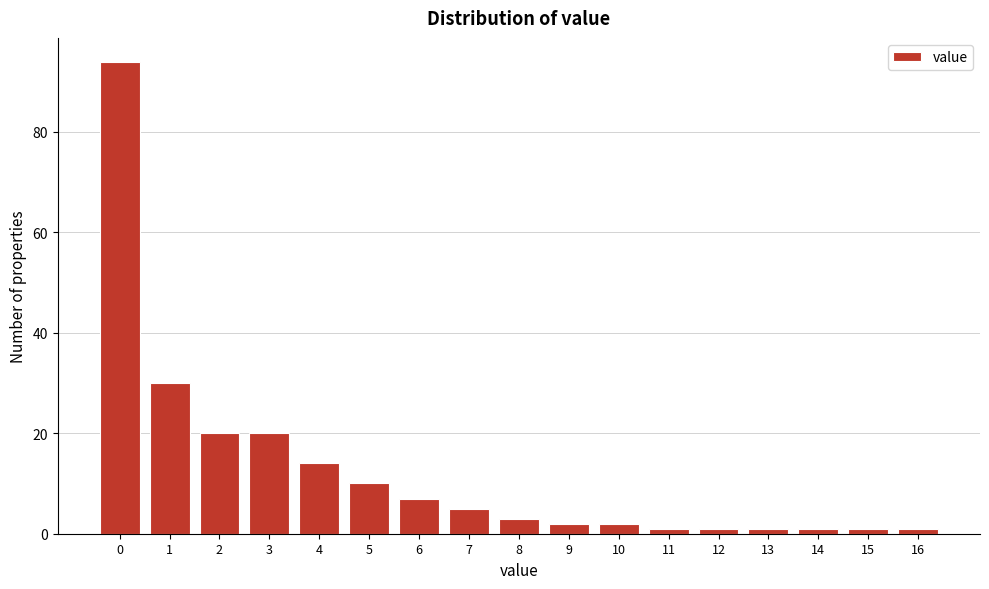

Reading left to right, transcribe all the data shown in this chart.

94	30	20	20	14	10	7	5	3	2	2	1	1	1	1	1	1